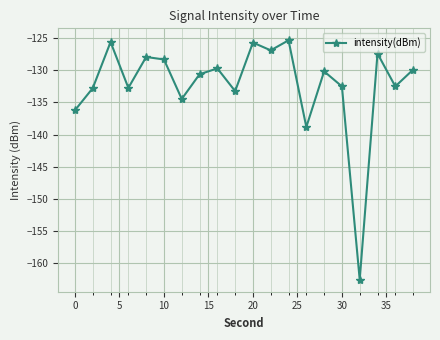

What is the smallest value displayed?

-162.6